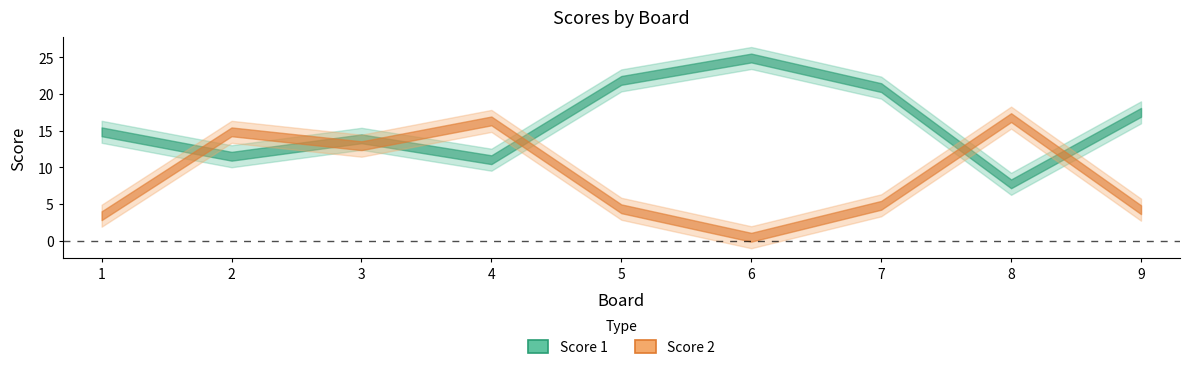

At which category does Score 2 reach its first local valley?

3